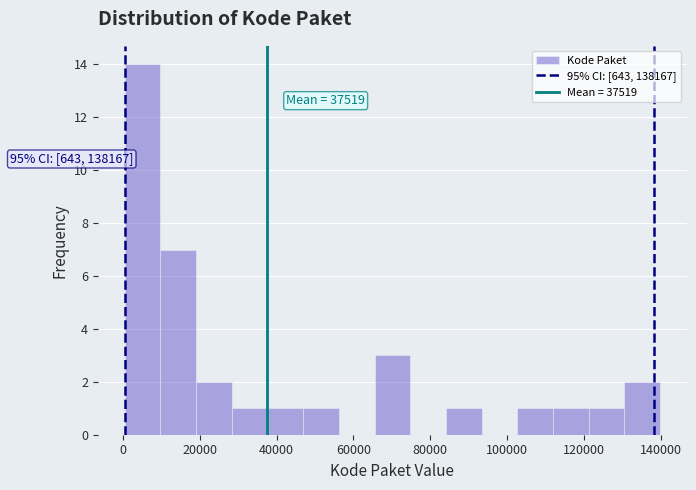

Over which range of the x-axis is the bar tallest?

0 to 10000